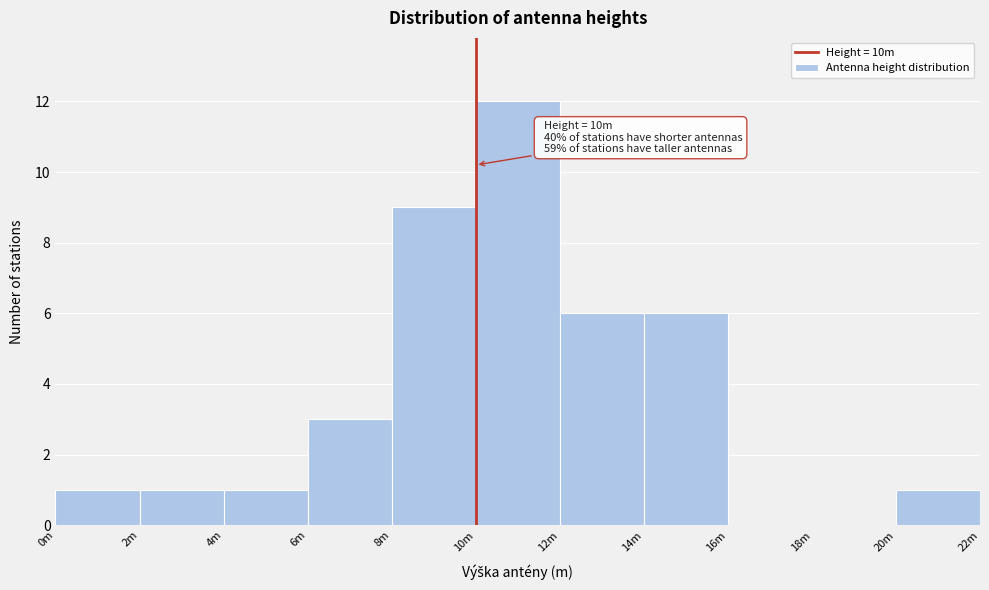

Reading right to left, transcribe all the data shown in this chart.

20m=1	18m=0	16m=0	14m=6	12m=6	10m=12	8m=9	6m=3	4m=1	2m=1	0m=1